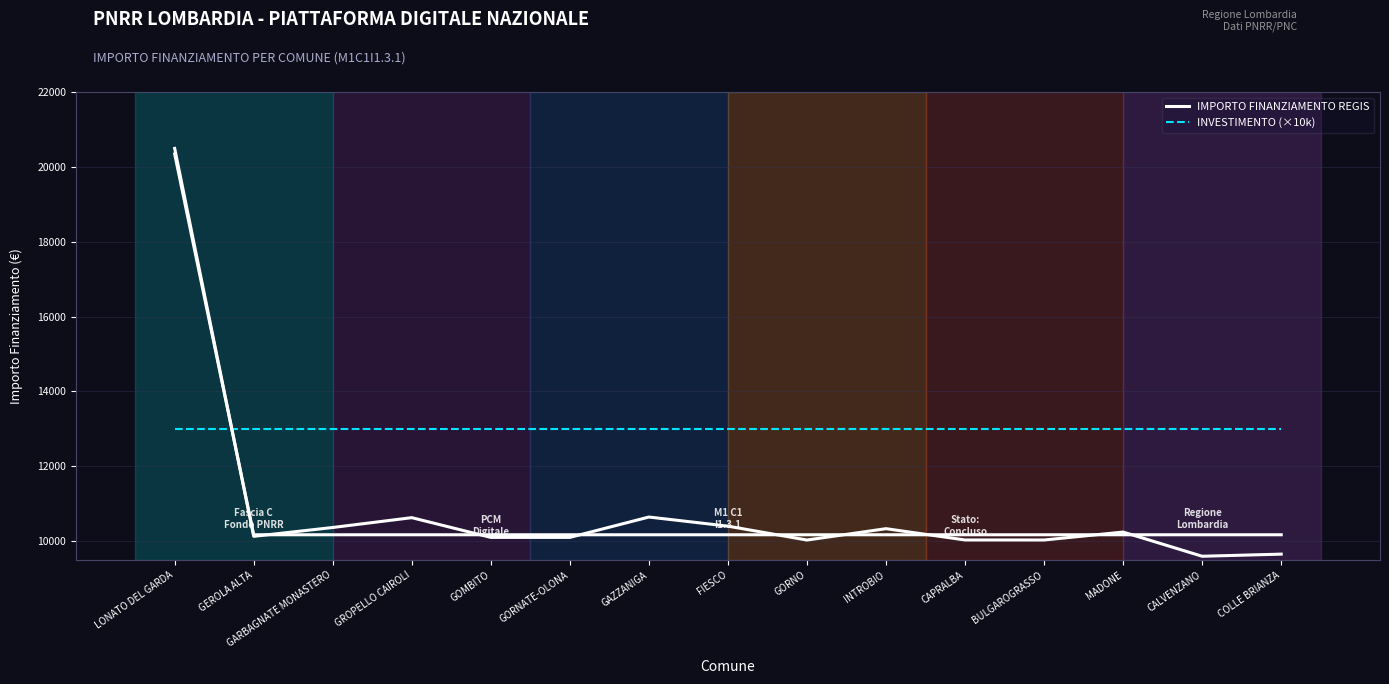

After their last crossing, which series has the higher values: IMPORTO FINANZIAMENTO REGIS or INVESTIMENTO (×10k)?

INVESTIMENTO (×10k)